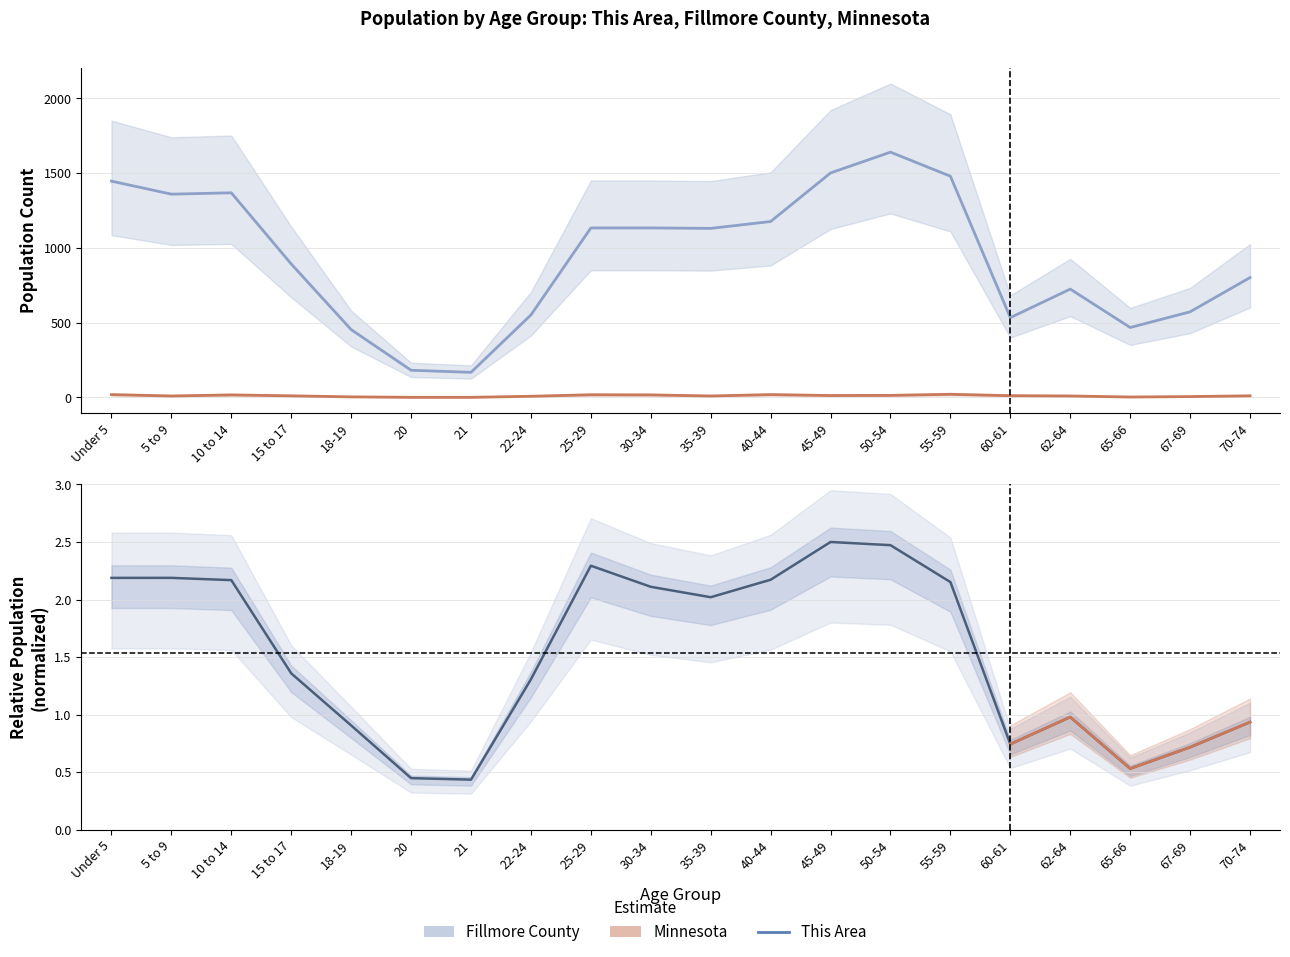

What are all the series names shown in the legend?

This Area, Fillmore County, Minnesota